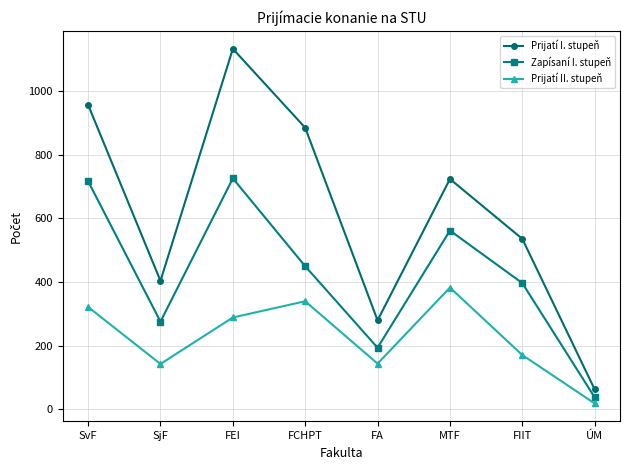

What is the maximum value for Zapísaní I. stupeň?

726